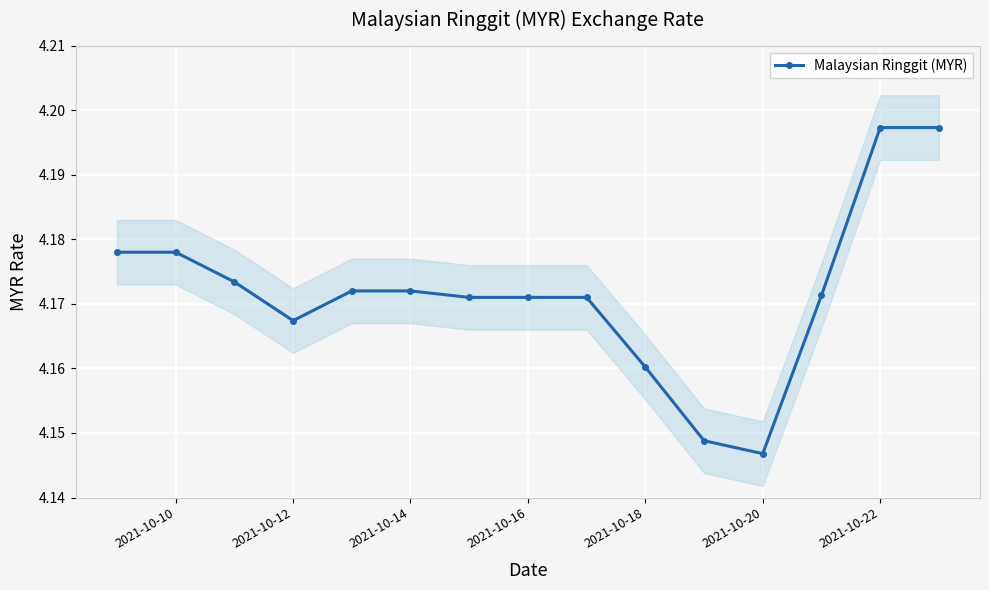

Is it true that Malaysian Ringgit (MYR) equals 1.1 at 2021-10-18?

False